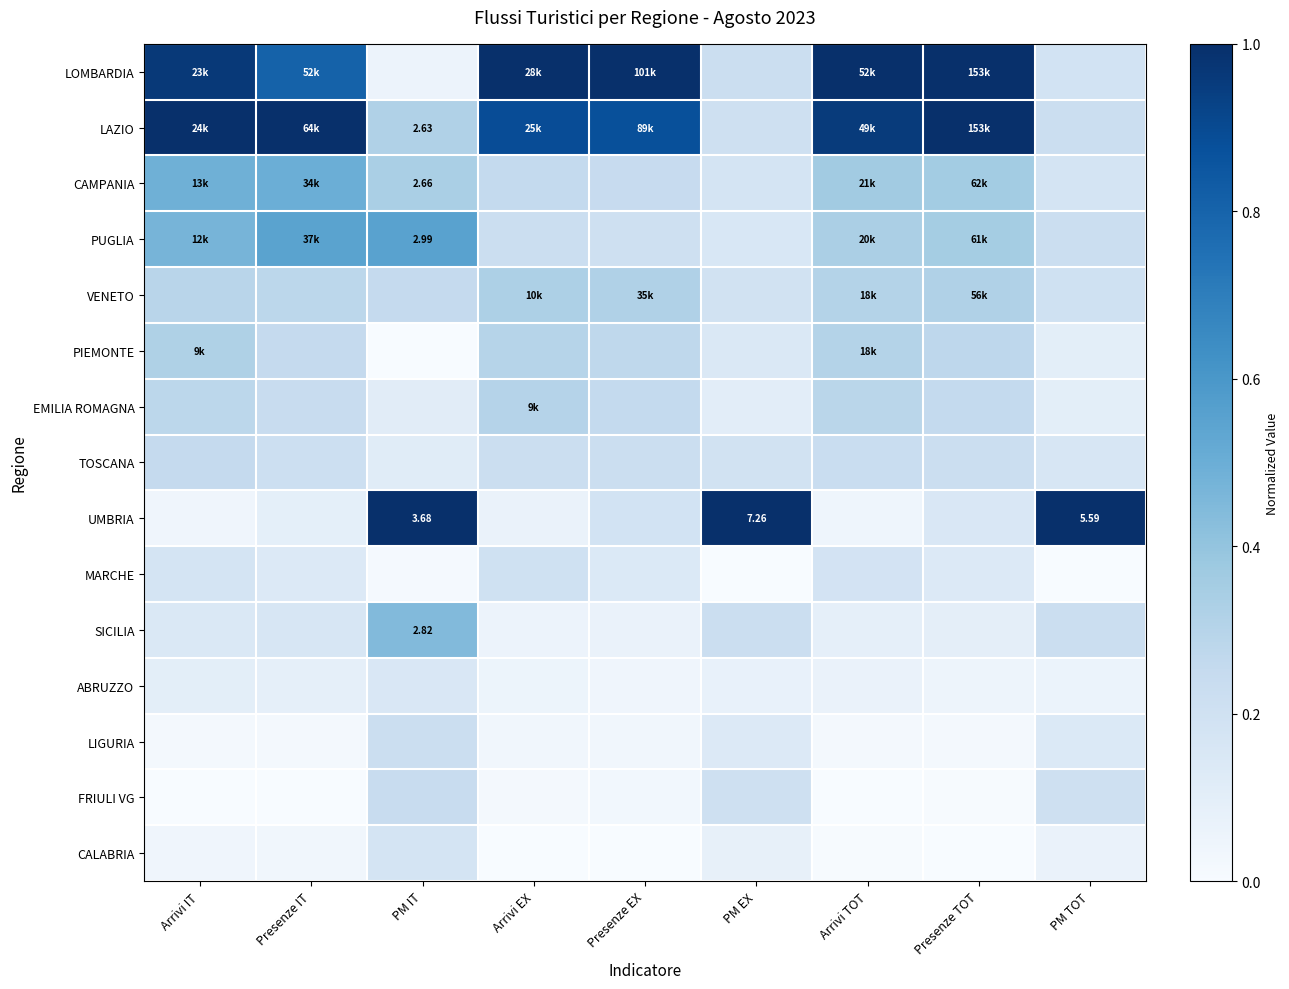

Which category has the highest value across all series?

Arrivi EX